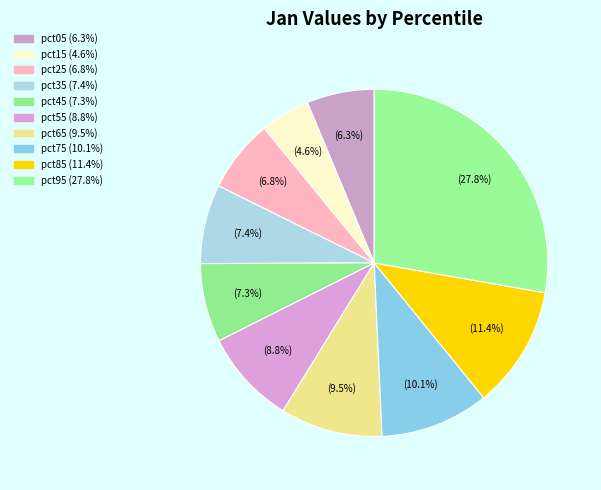

To the nearest percent, what portion does pct85 represent?

11%